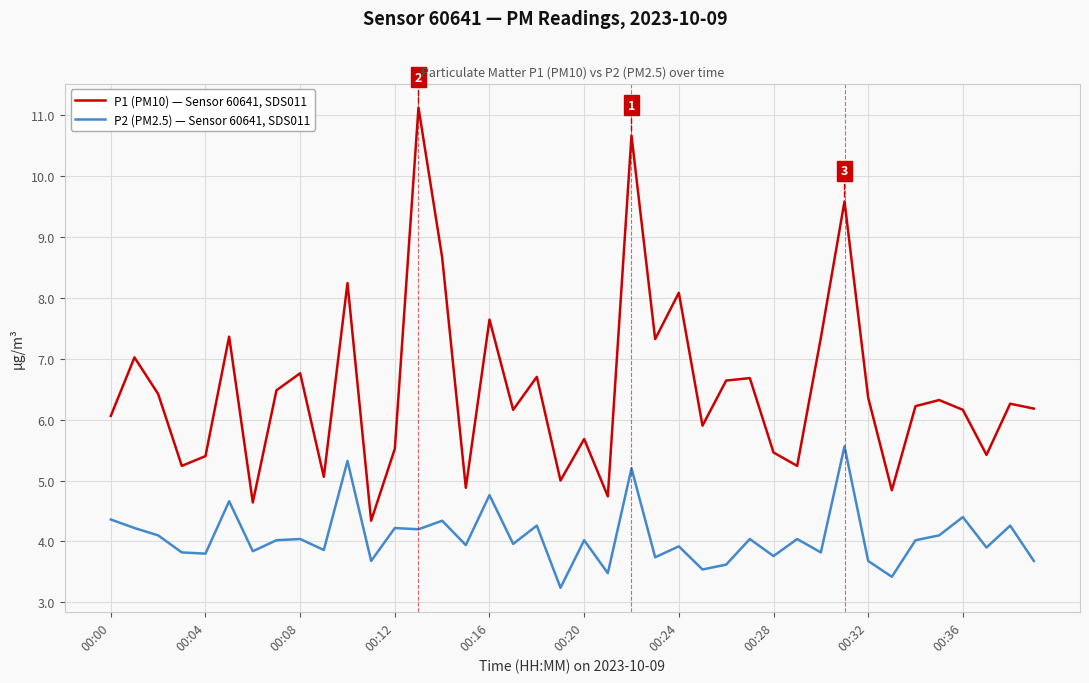

What is the difference between the maximum and minimum values in the P2 (PM2.5) — Sensor 60641, SDS011 series?

2.3